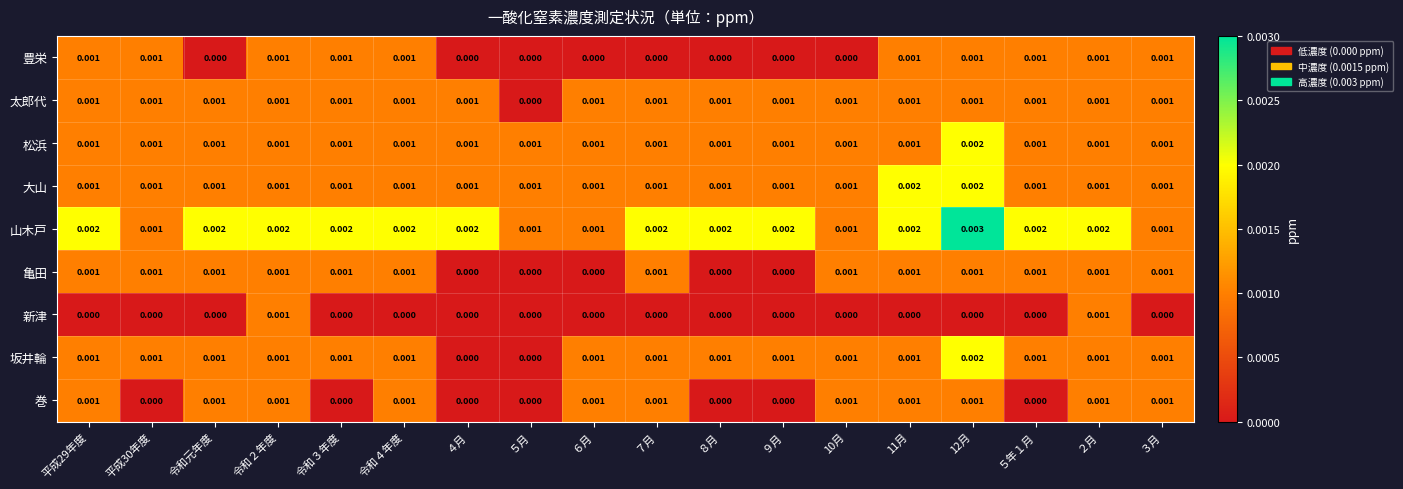

Is the value of 坂井輪 at 12月 greater than the value of 松浜 at ６月?

Yes